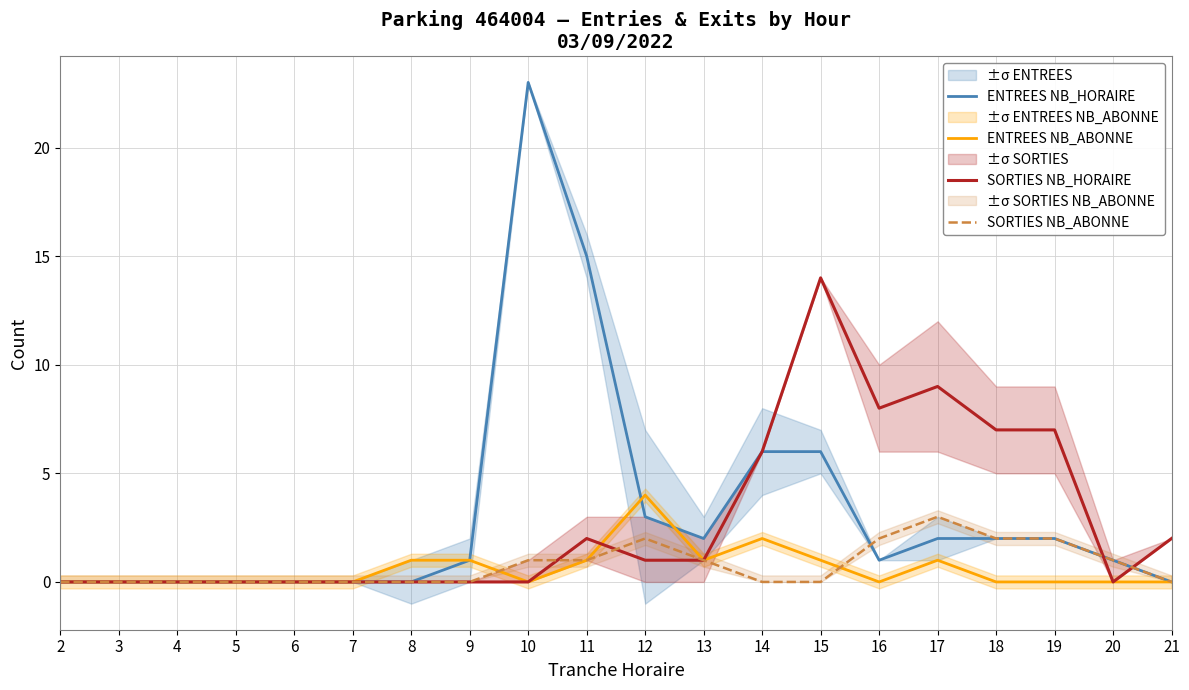

At which category does SORTIES NB_ABONNE reach its first local peak?

12